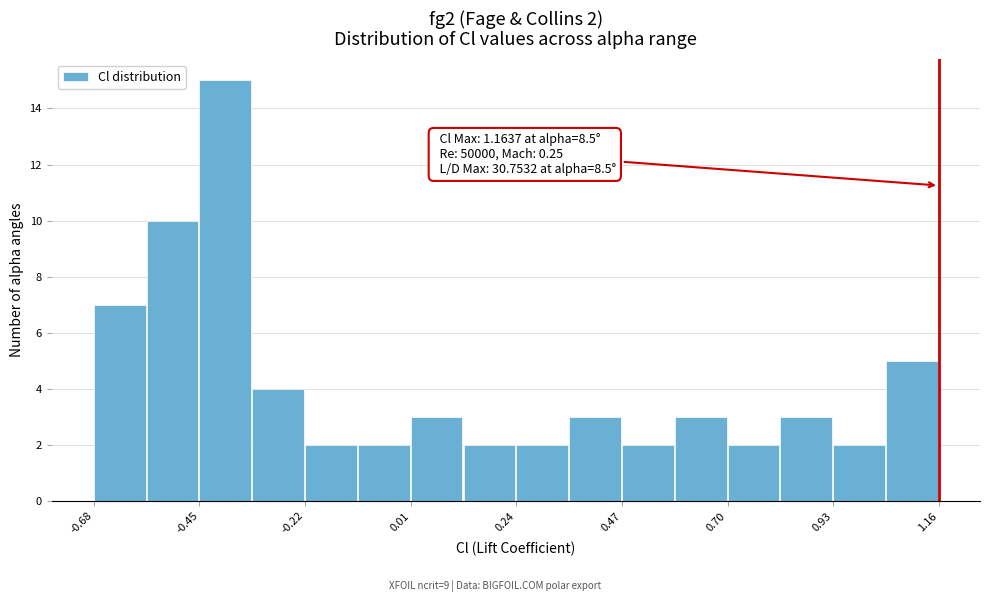

Read against the x-axis, roughly where is the centre of the tallest bar?

-0.40